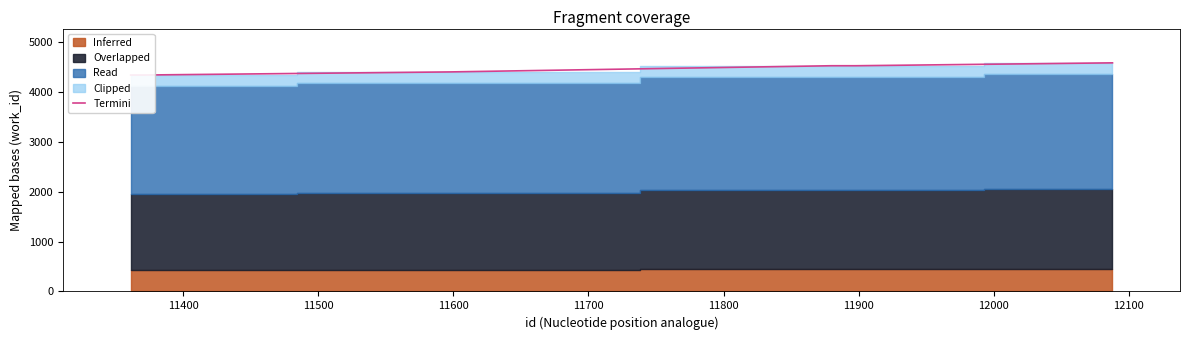

Count the number of values greater than 4525.

1